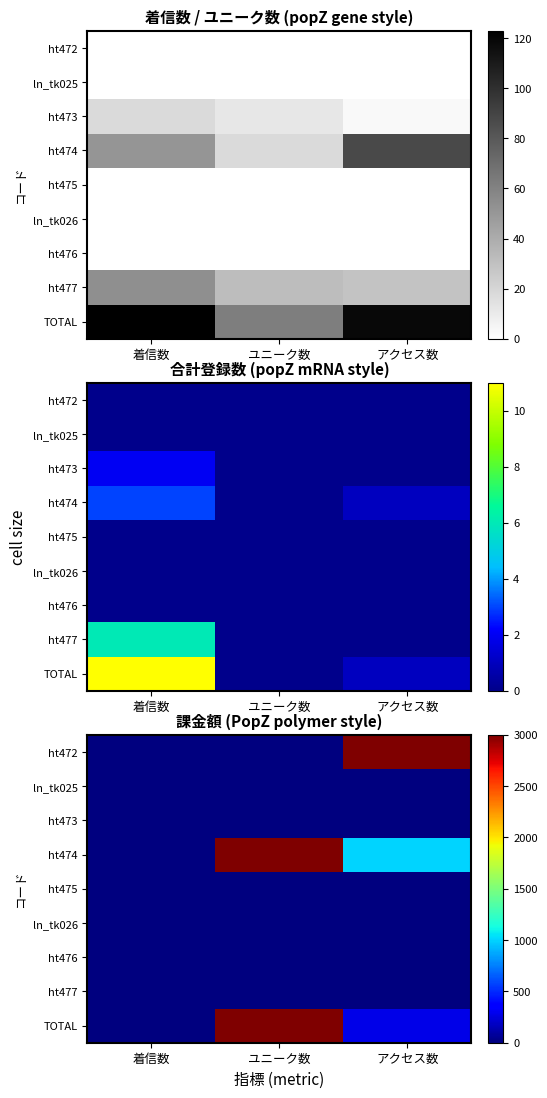

How many data points in ht474 are above 1000?

1